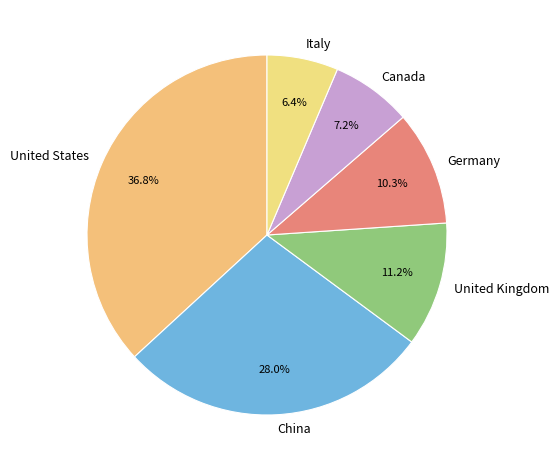

What percentage is NOT represented by United Kingdom?

88.8%